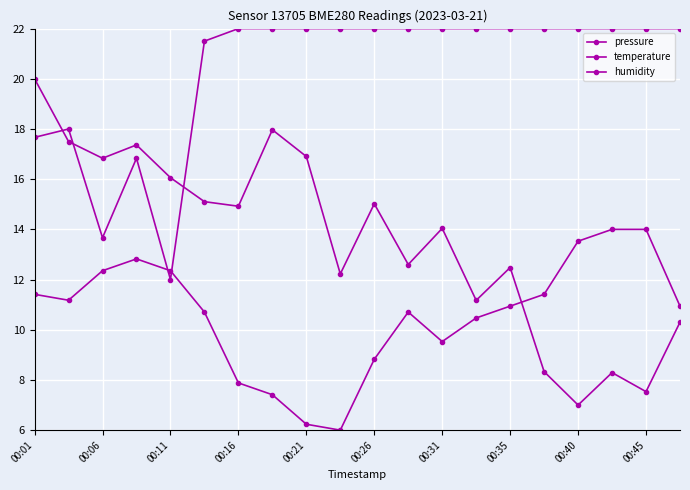

How many data points in temperature are less than 10?

6